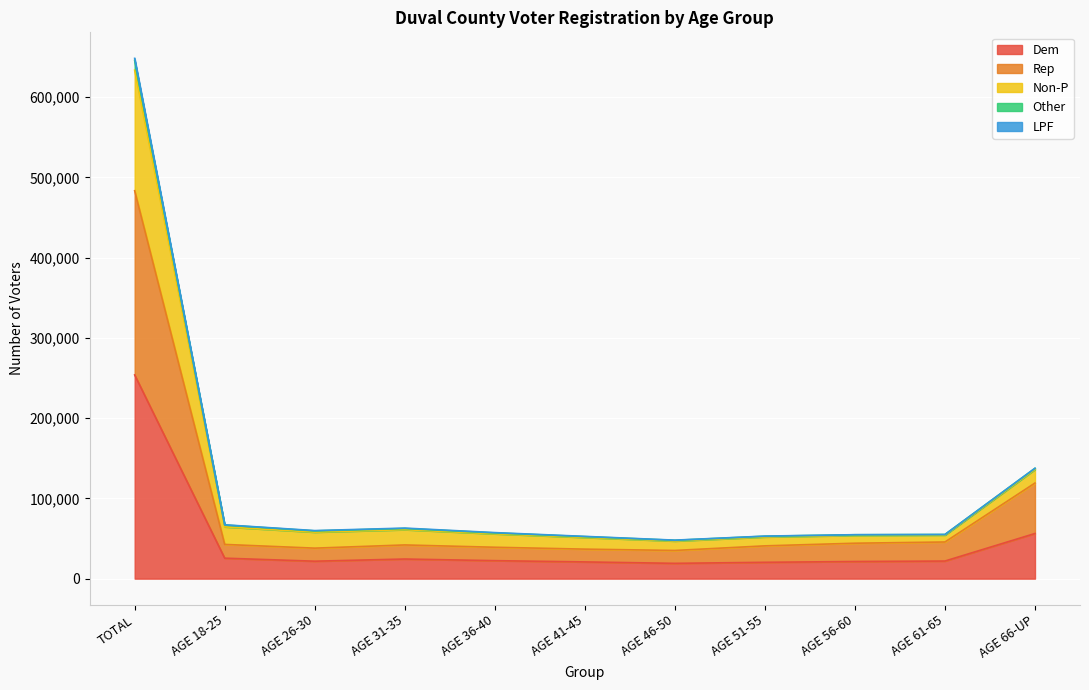

Which has a higher value, AGE 18-25 or AGE 31-35?

AGE 18-25